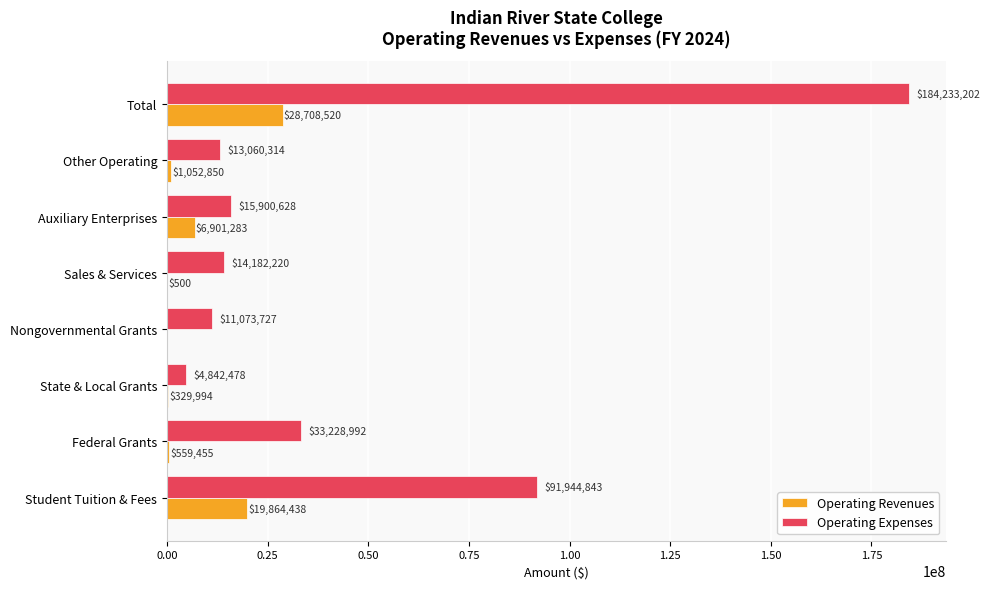

At which category is the sum across all series the highest?

Total